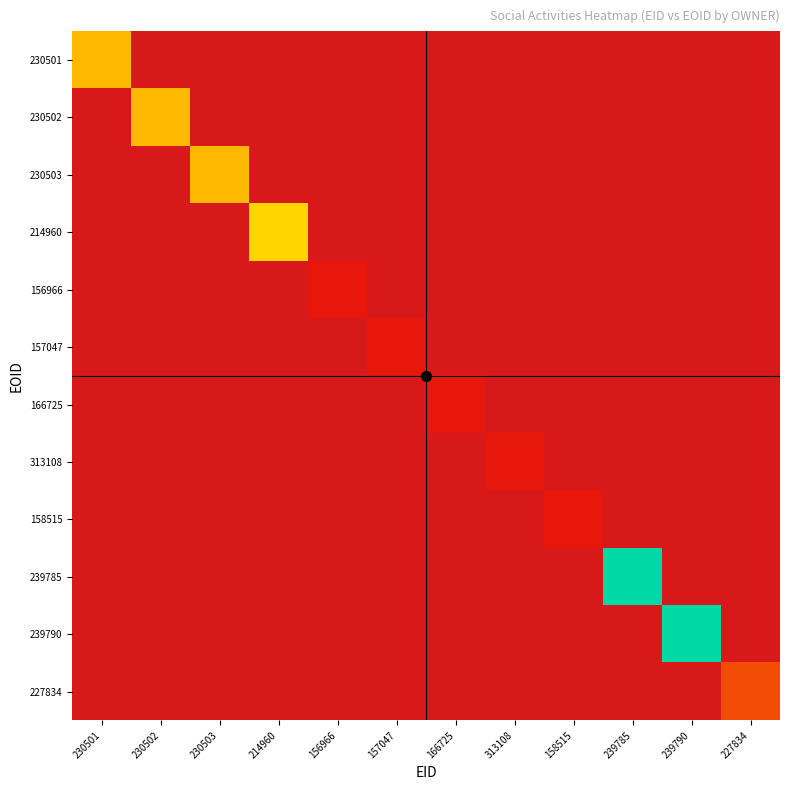

What is the maximum value for 239785?

323005